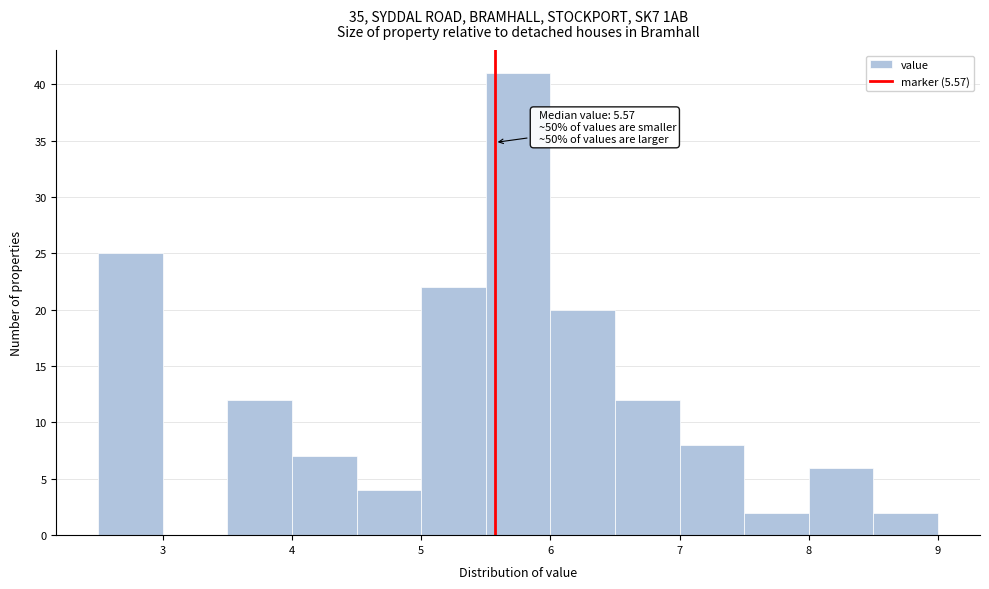

Which range on the x-axis has the tallest bar?

5.5 to 6.0